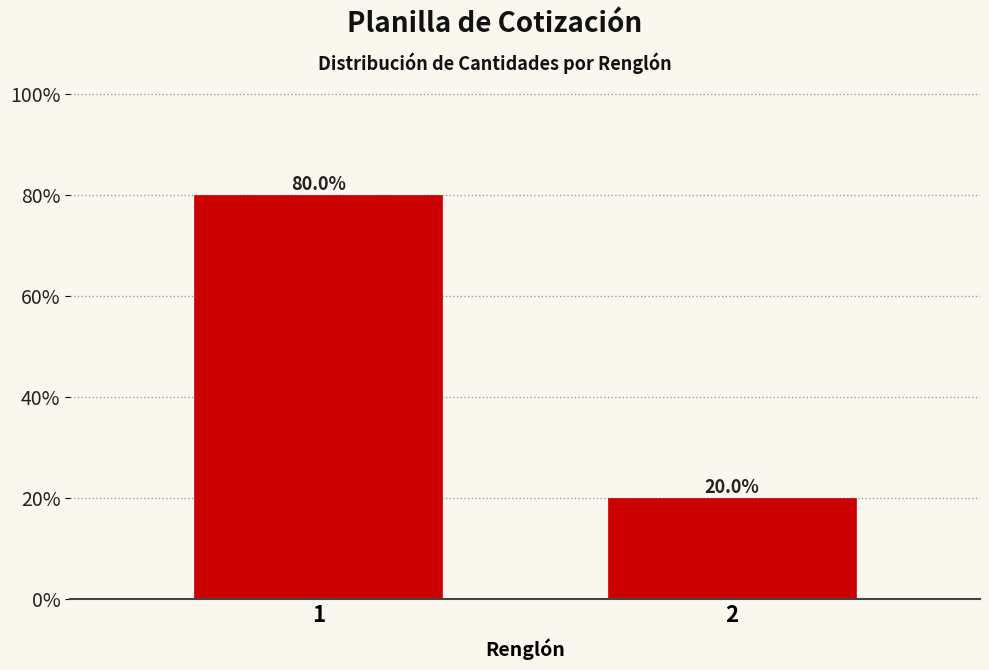

Reading left to right, what are all the values shown in this chart?

1=80	2=20